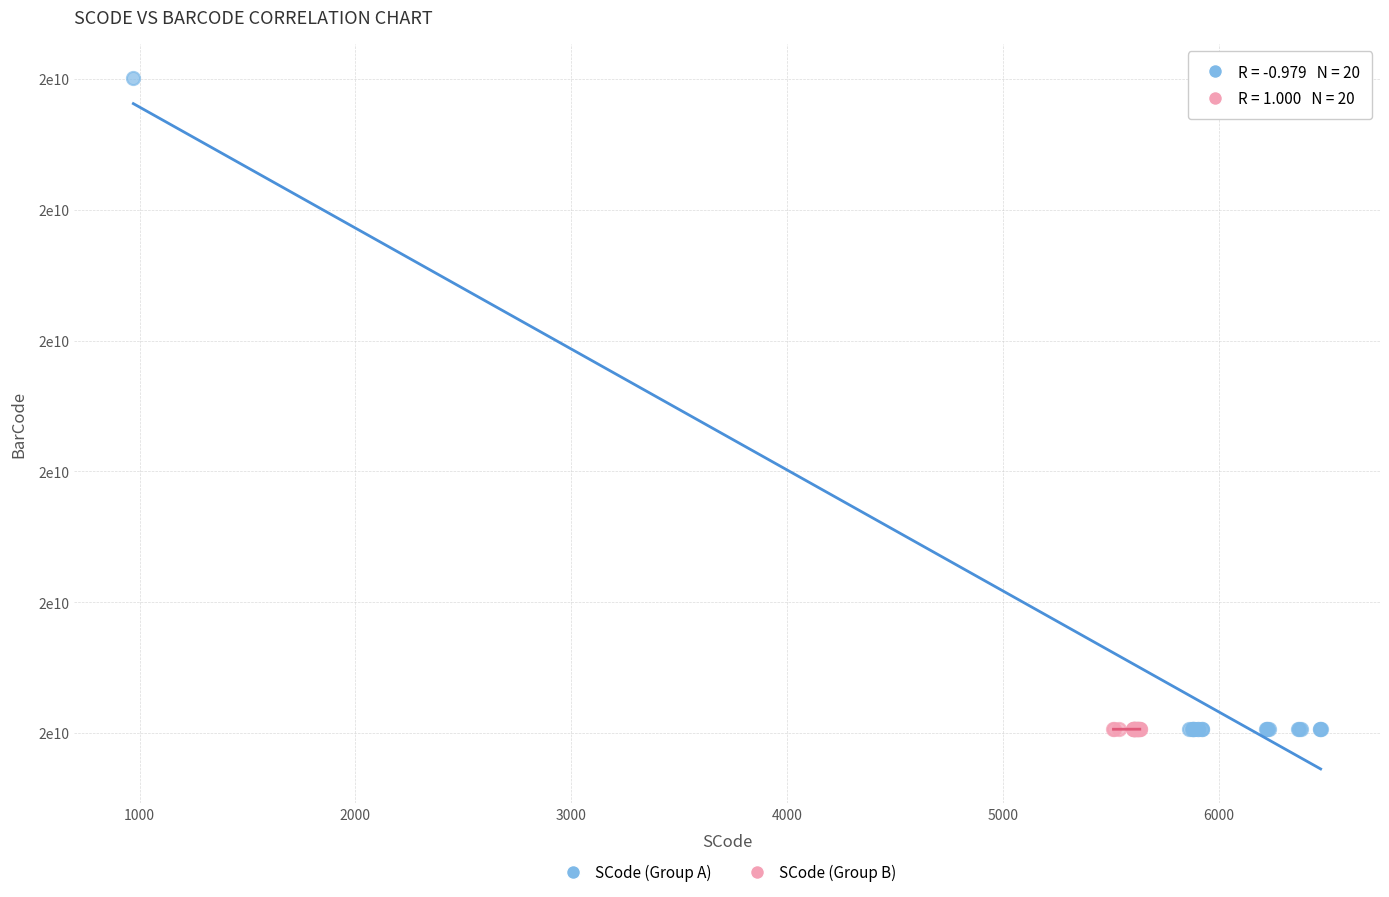

What are all the series names shown in the legend?

SCode (Group A), SCode (Group B)